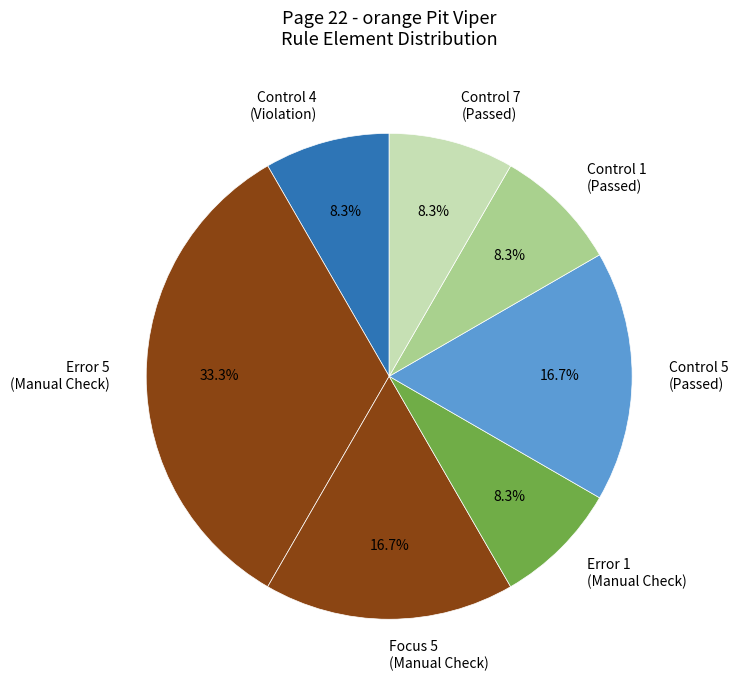

Is there any slice that represents more than half of the pie?

No